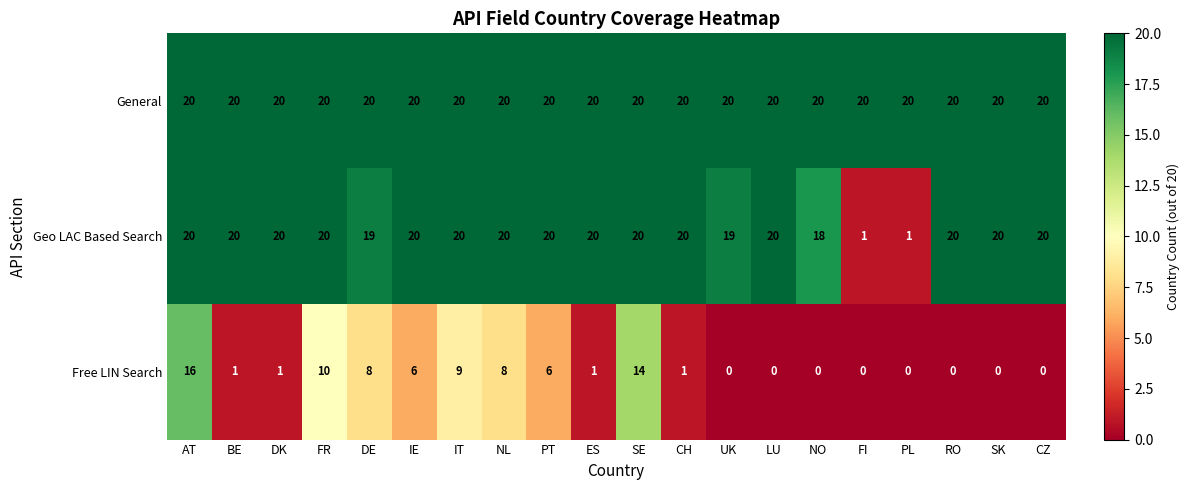

What is the sum of all Geo LAC Based Search values?

358